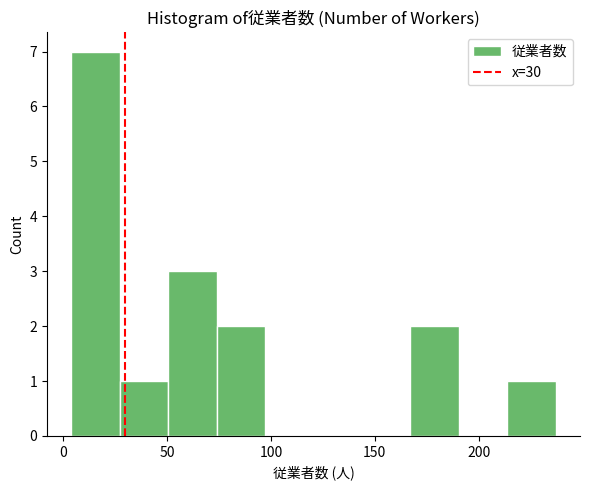

Reading left to right, transcribe this chart: for each bar, give the range it covers on the x-axis and its height. Neither the bar edges nor the heights are printed on the chart, so give them approximately, as read against the axes.

5 to 25: 7
25 to 50: 1
50 to 75: 3
75 to 95: 2
95 to 120: 0
120 to 145: 0
145 to 165: 0
165 to 190: 2
190 to 215: 0
215 to 235: 1